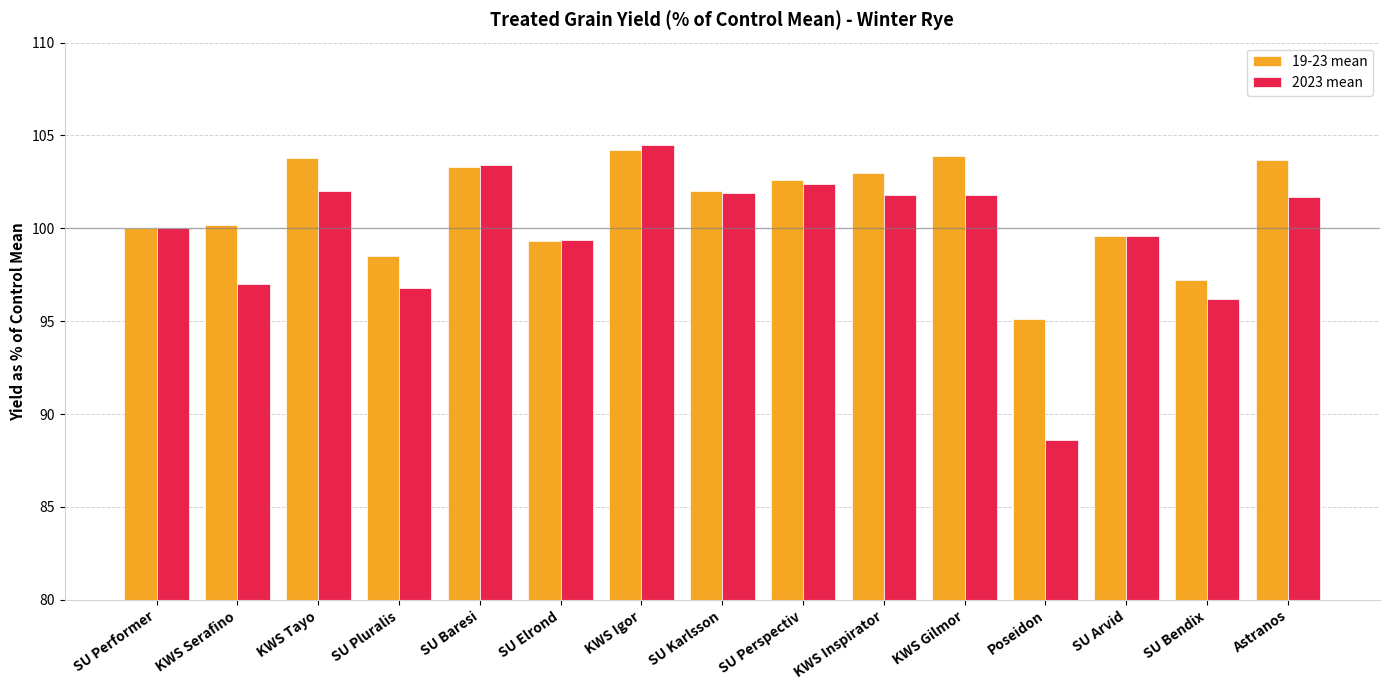

What is the maximum value shown in the chart?

104.5